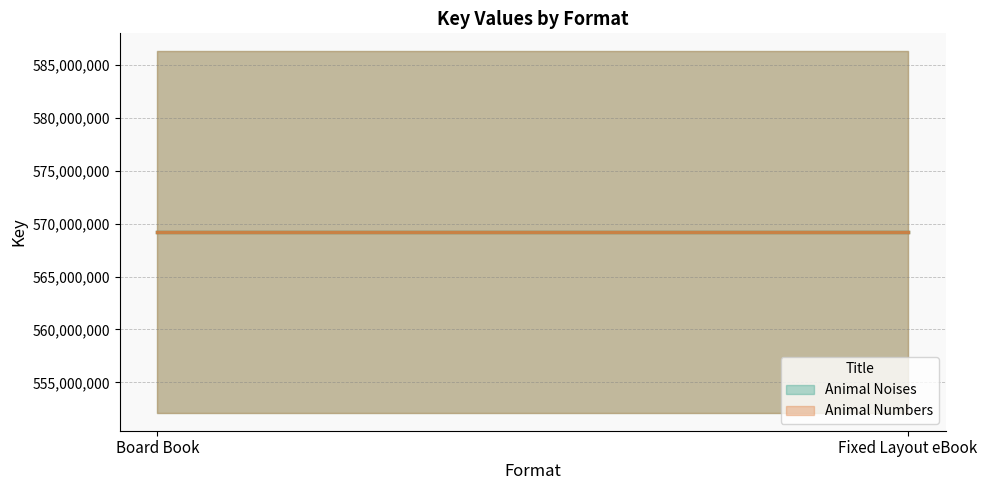

What is the sum of the Animal Noises (line) values at Fixed Layout eBook and Board Book?

1138421952